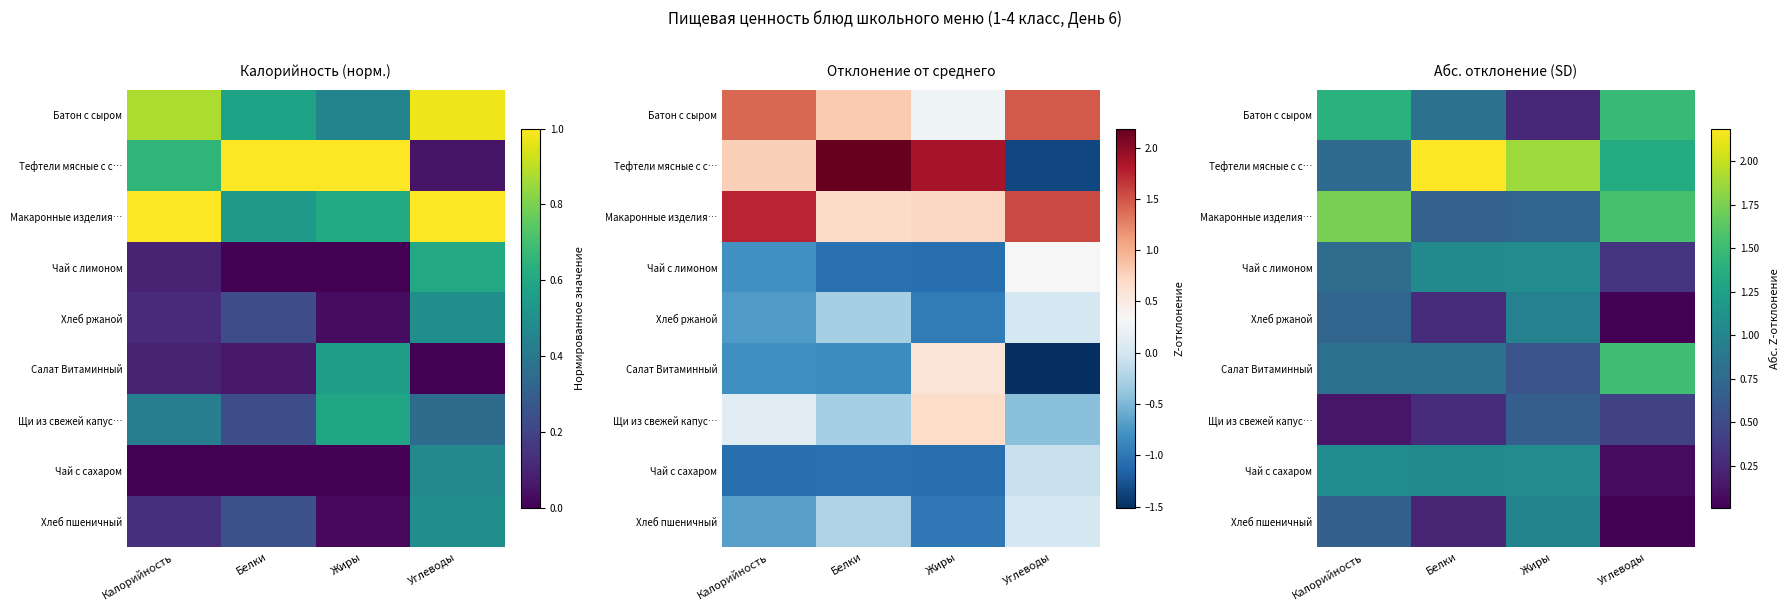

What is the difference between the Хлеб пшеничный values at Белки and Углеводы?

0.2